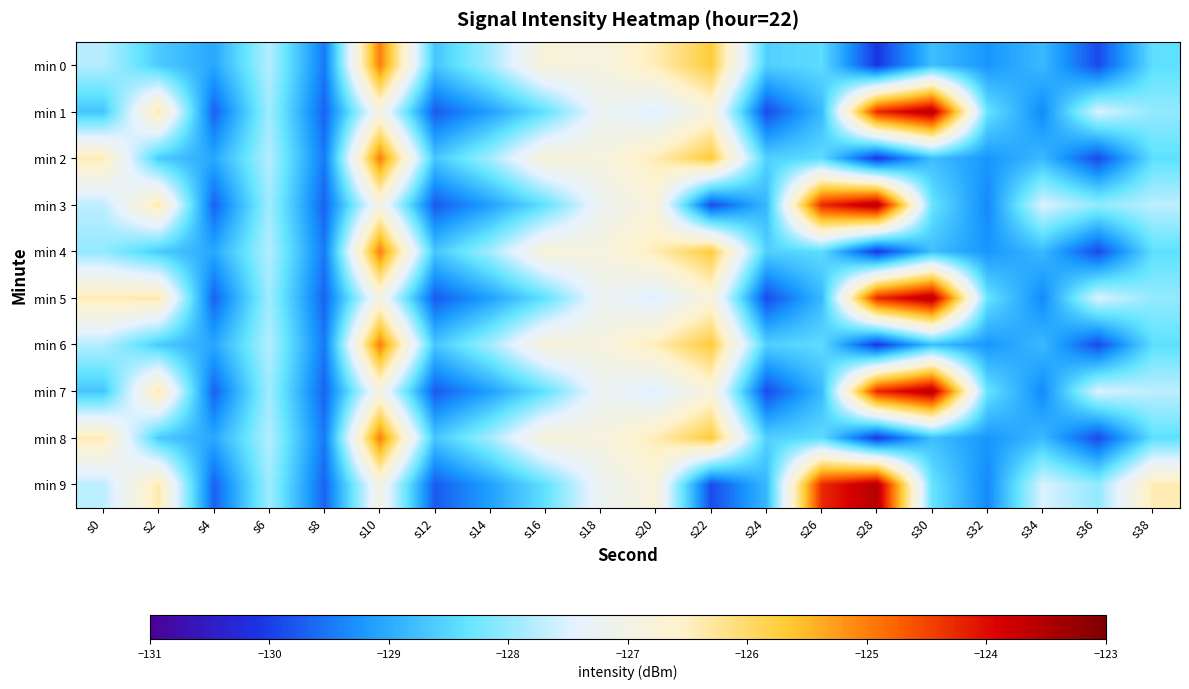

How many series are shown in this chart?

10